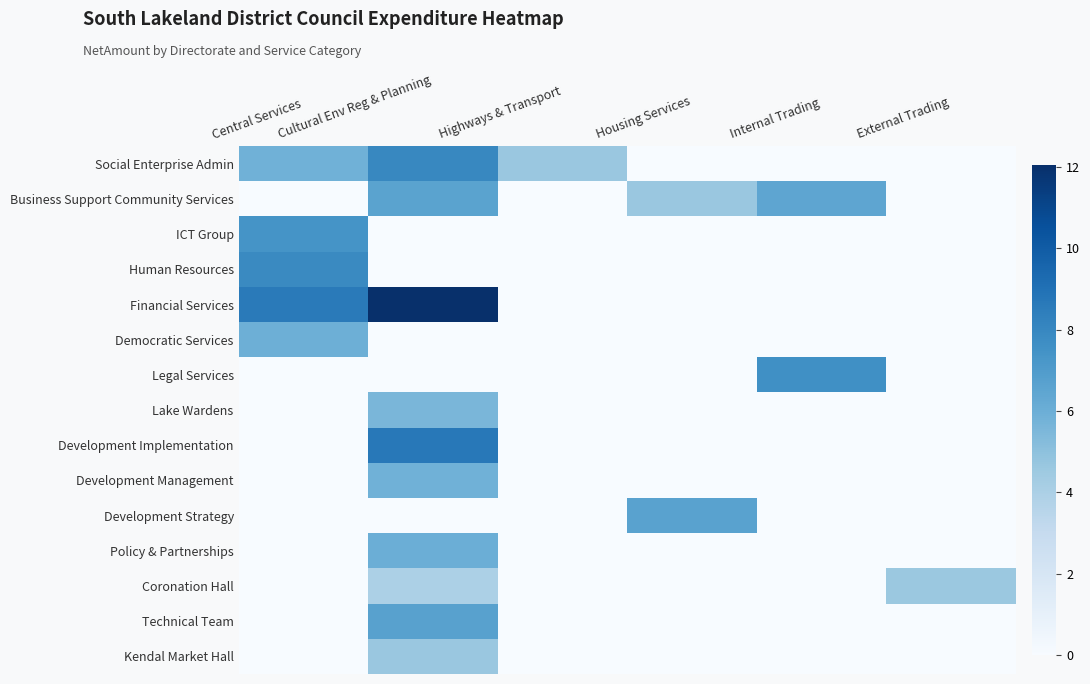

What is the spread (max minus min) of values at Highways & Transport?

4.6